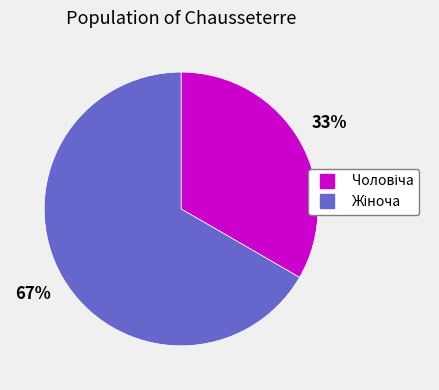

Does any single category account for the majority?

Yes